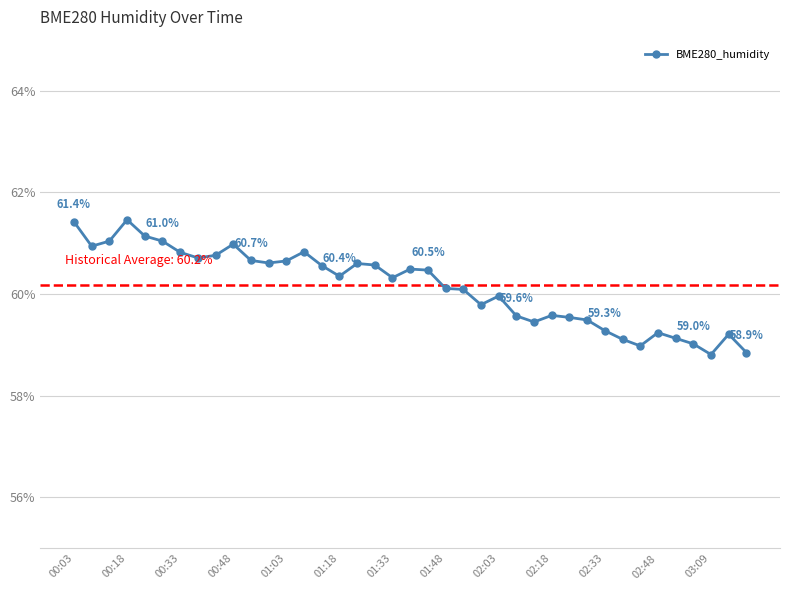

True or false: BME280_humidity has more than 2 points higher than both neighbors.

True